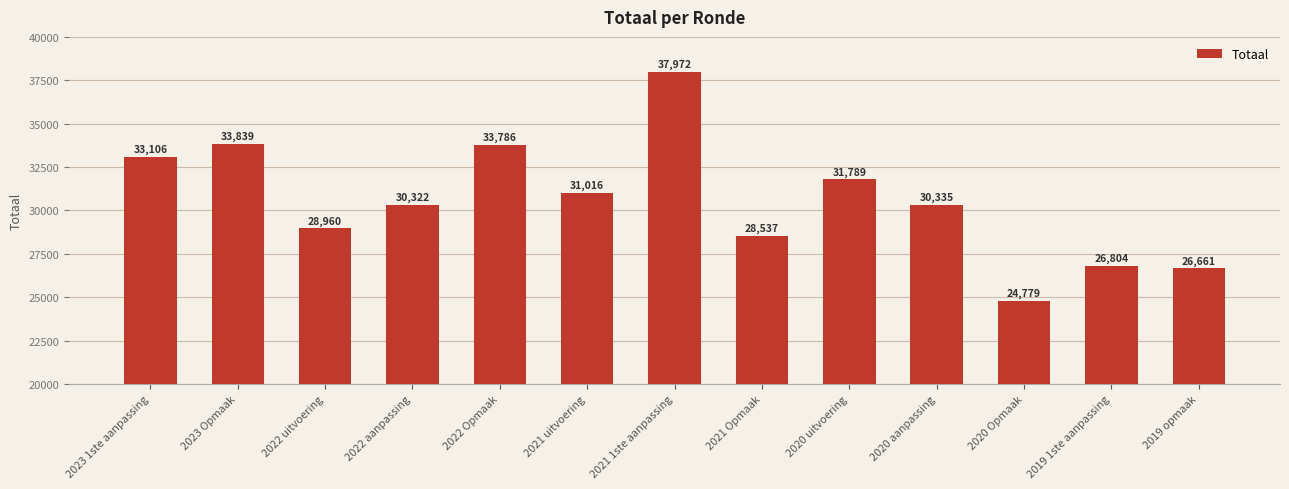

At which label is the value closest to 31375?

2021 uitvoering